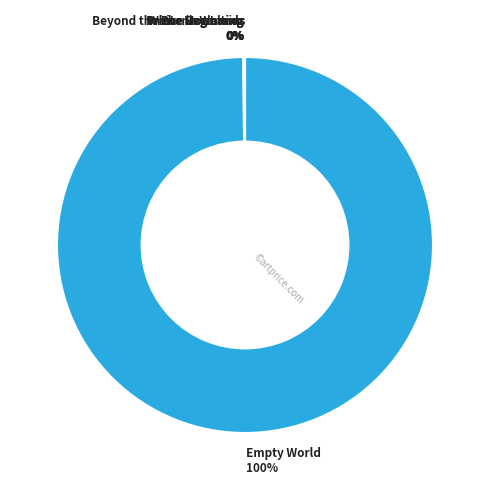

To the nearest percent, what is the difference between the largest and smallest slice percentages?

100%